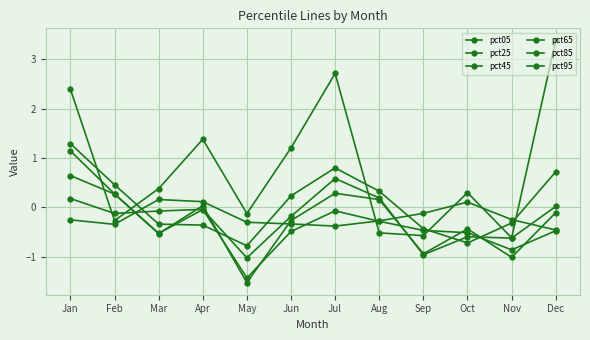

After their last crossing, which series has the higher values: pct65 or pct45?

pct45